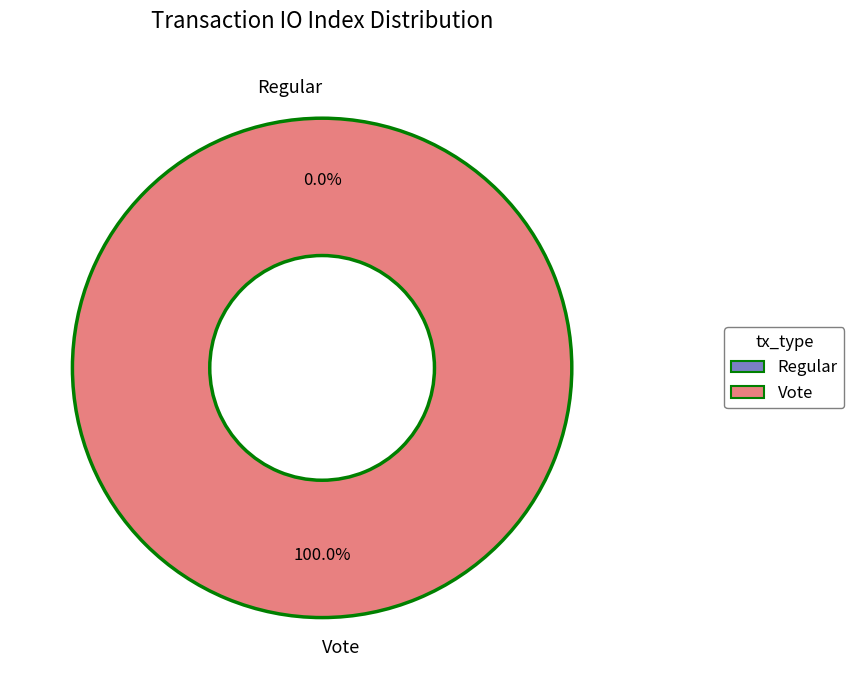

Which category has the smallest portion of the pie?

Regular